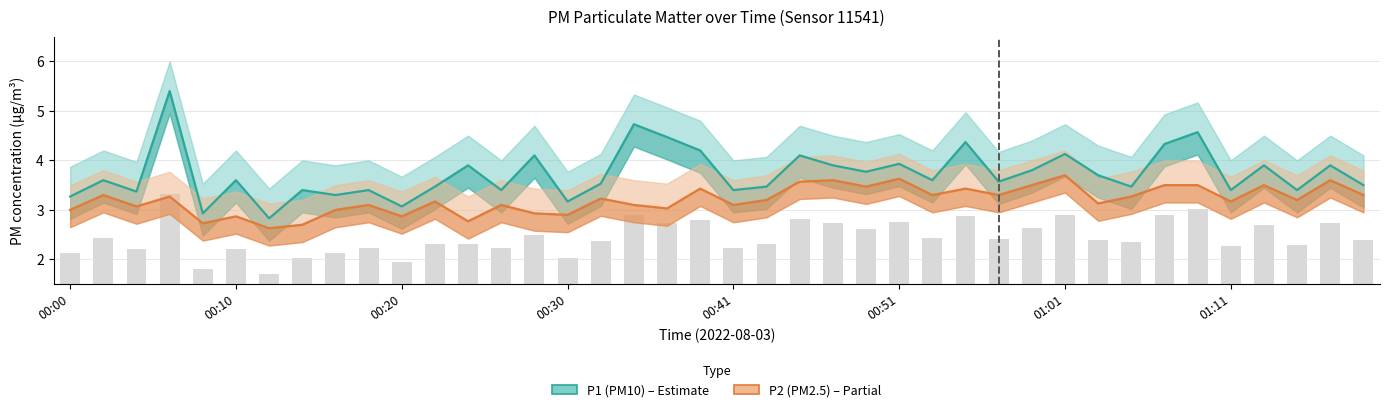

The P1 series shows 4.3 at 00:30. True or false?

False